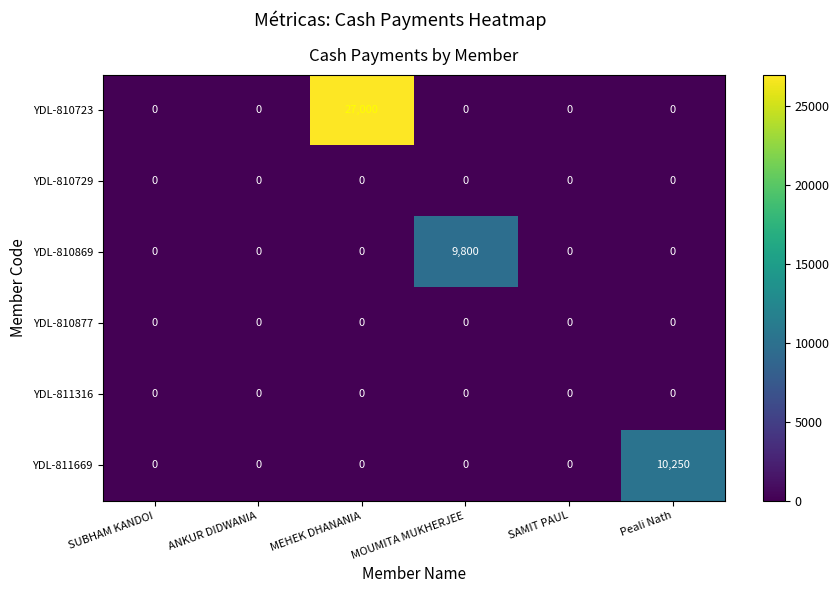

Which category has the highest value in the YDL-811669 series?

Peali Nath